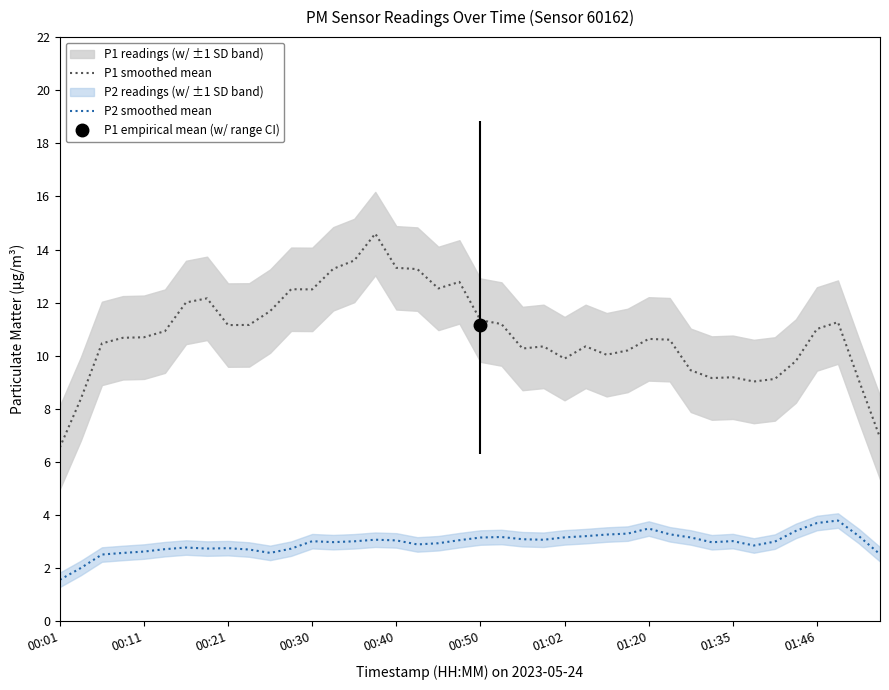

True or false: P2 smoothed mean and P1 smoothed mean cross at least once.

False